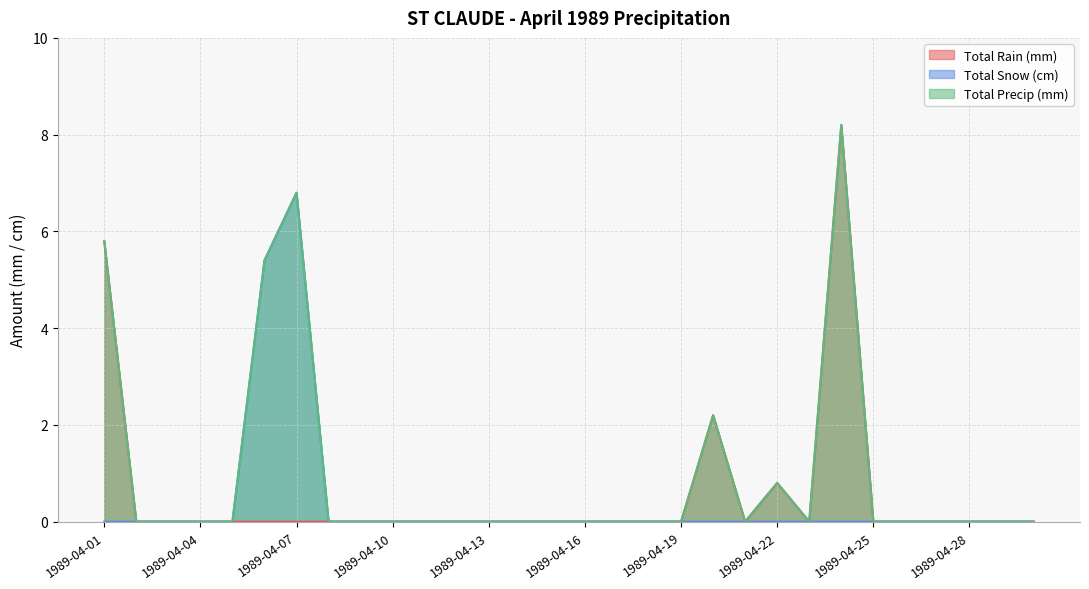

Between 1989-04-28 and 1989-04-14, which is larger?

1989-04-28